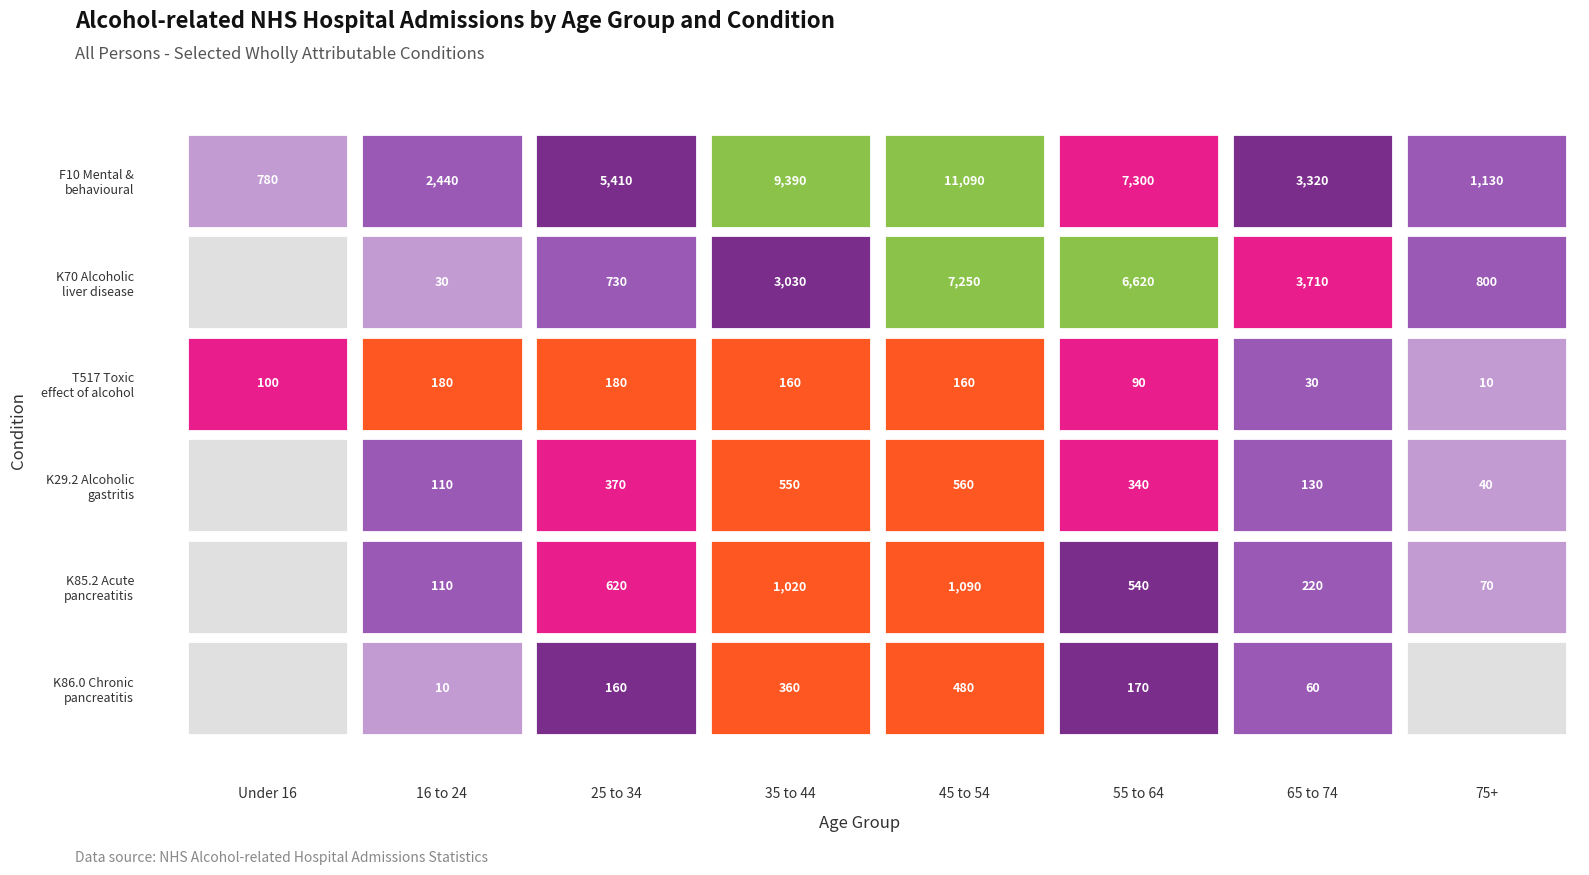

What is the difference between the highest and lowest values at 45 to 54?

10930